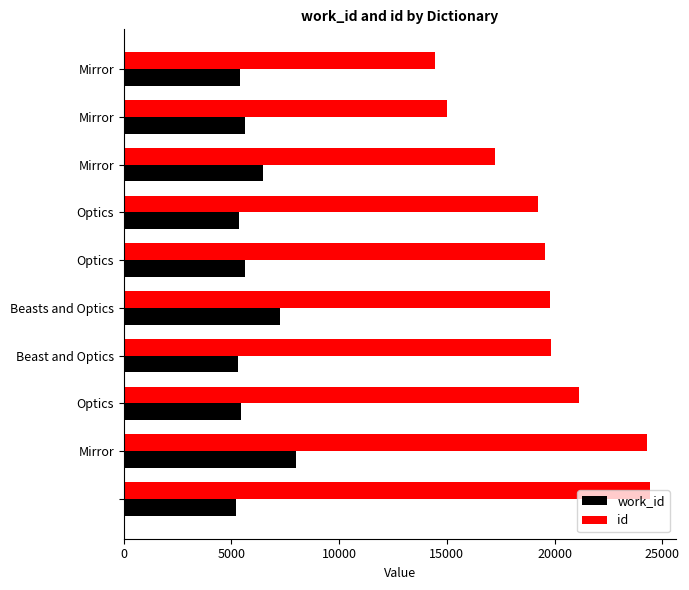

Rank the series by their maximum value, from lowest to highest.

work_id, id